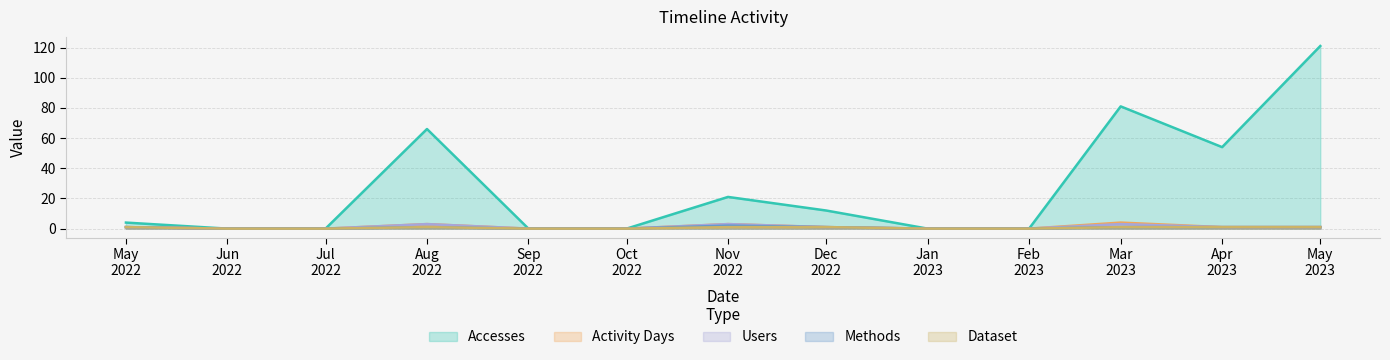

How many values in the Users series are below 1?

6